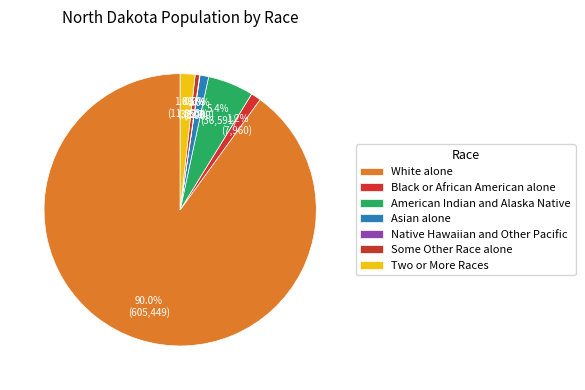

Which has a higher value, Two or More Races or Some Other Race alone?

Two or More Races